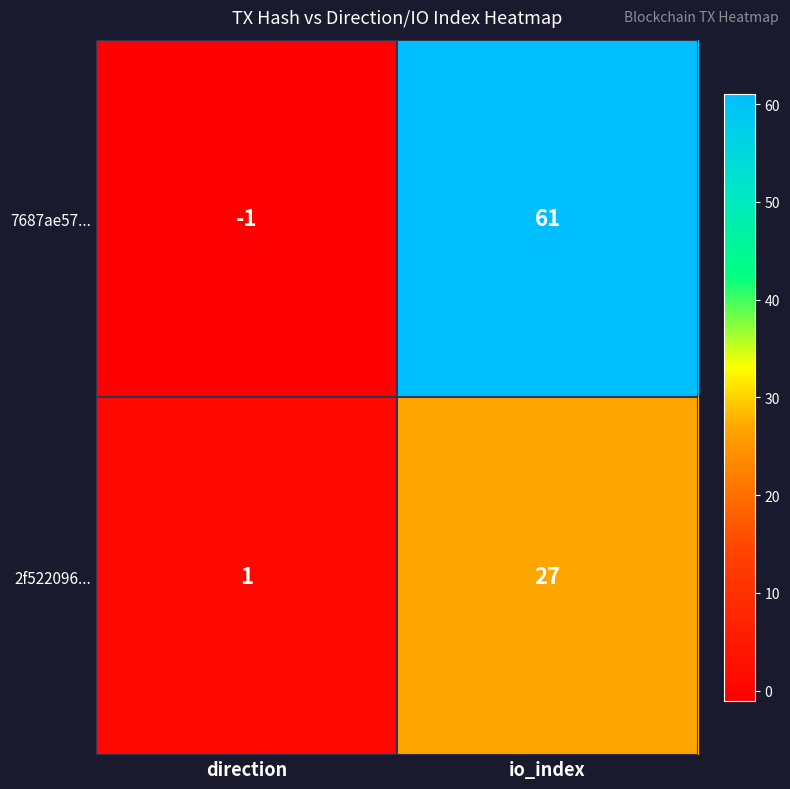

What is the difference between the highest and lowest values at io_index?

34